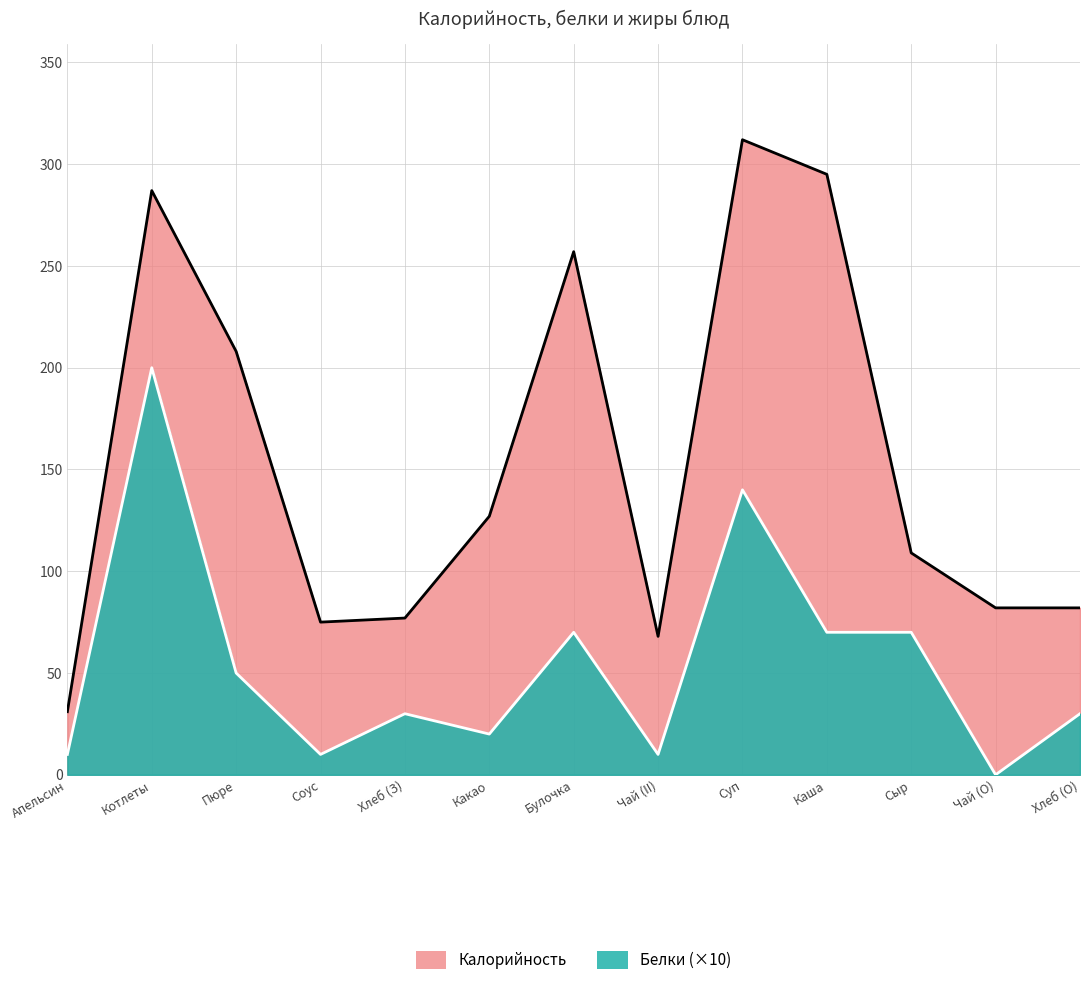

At which category does the data reach its first local peak?

Котлеты